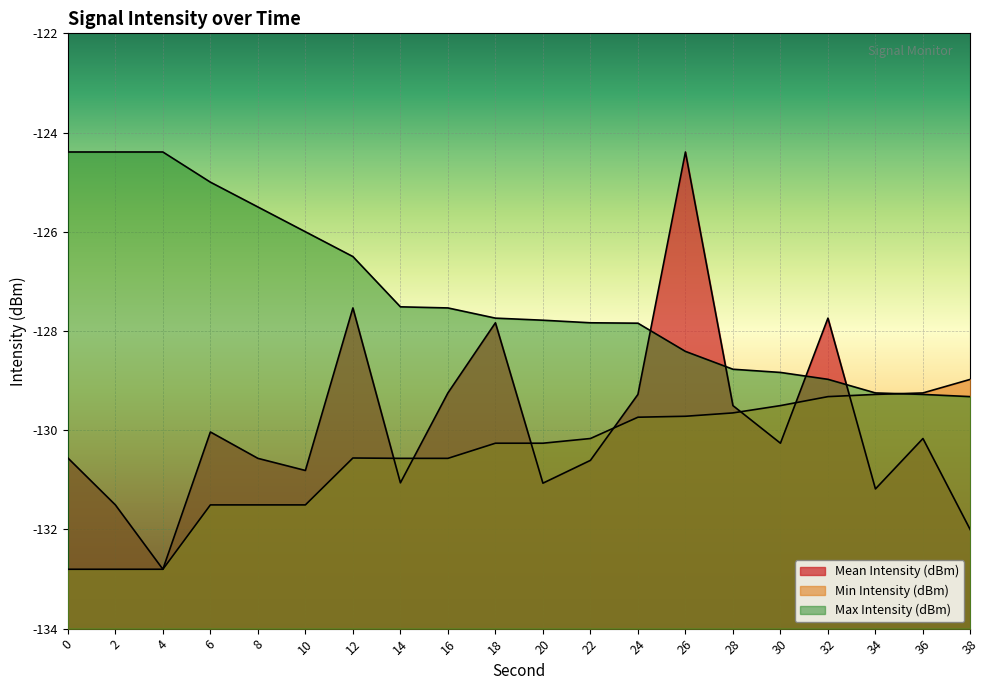

What is the total value across all series at 24?

-386.9